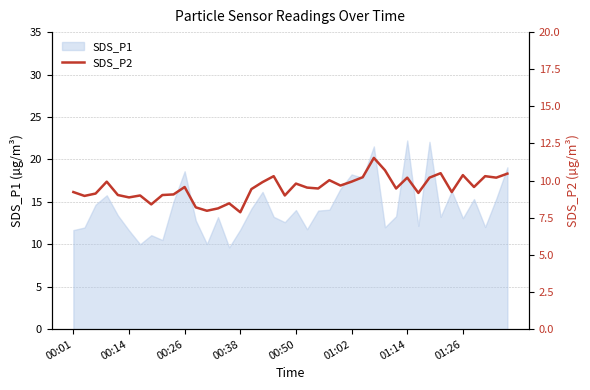

What is the lowest value of the SDS_P1 series?

9.6